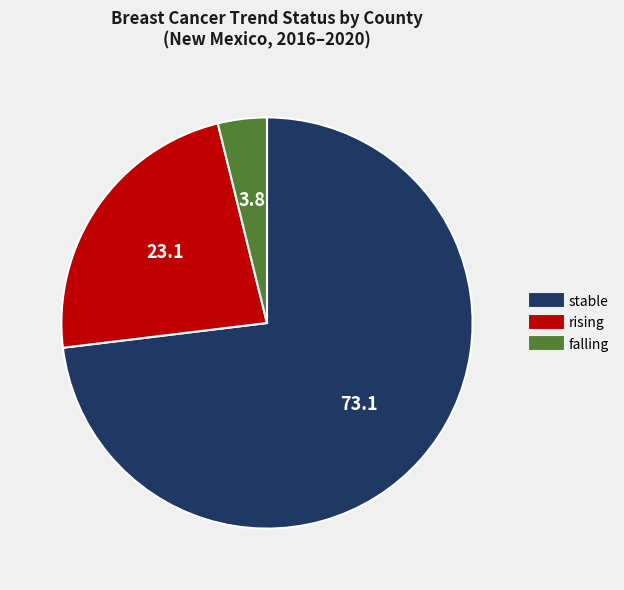

Which category has the biggest portion of the pie?

stable